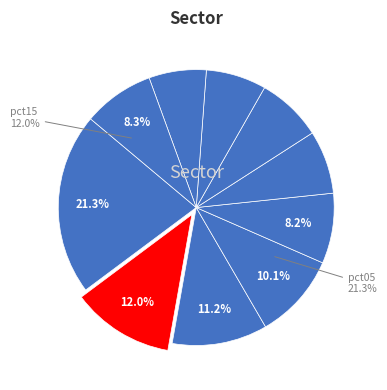

Which category has the smallest portion of the pie?

pct85